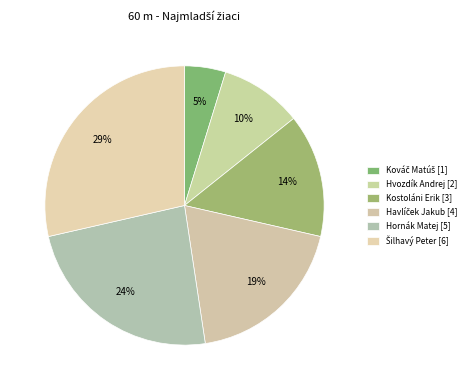

How many segments does this pie chart have?

6